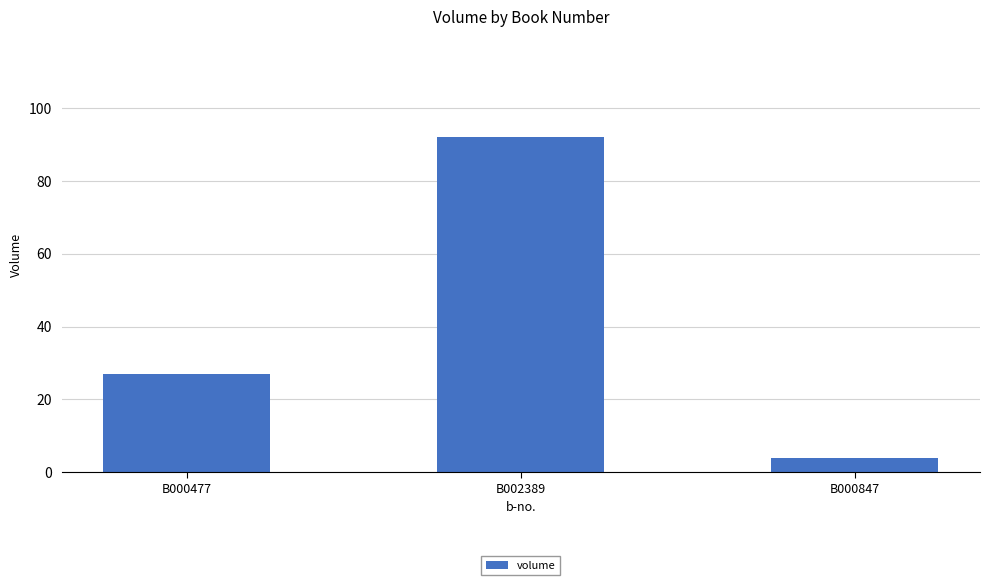

Which label corresponds to the largest value in the chart?

B002389